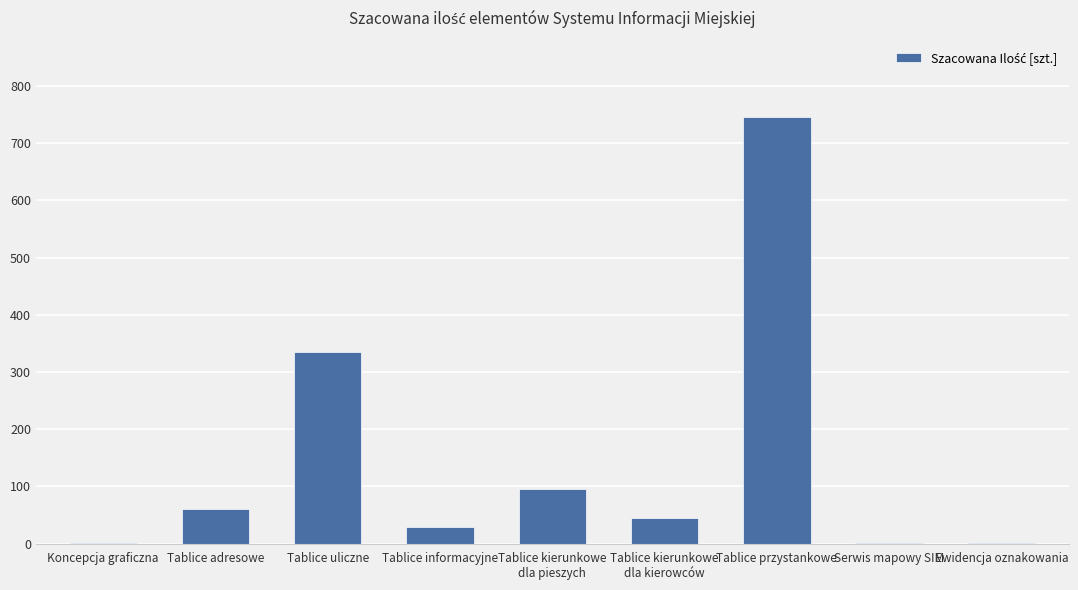

At which category does the chart reach its peak across all series?

Tablice przystankowe